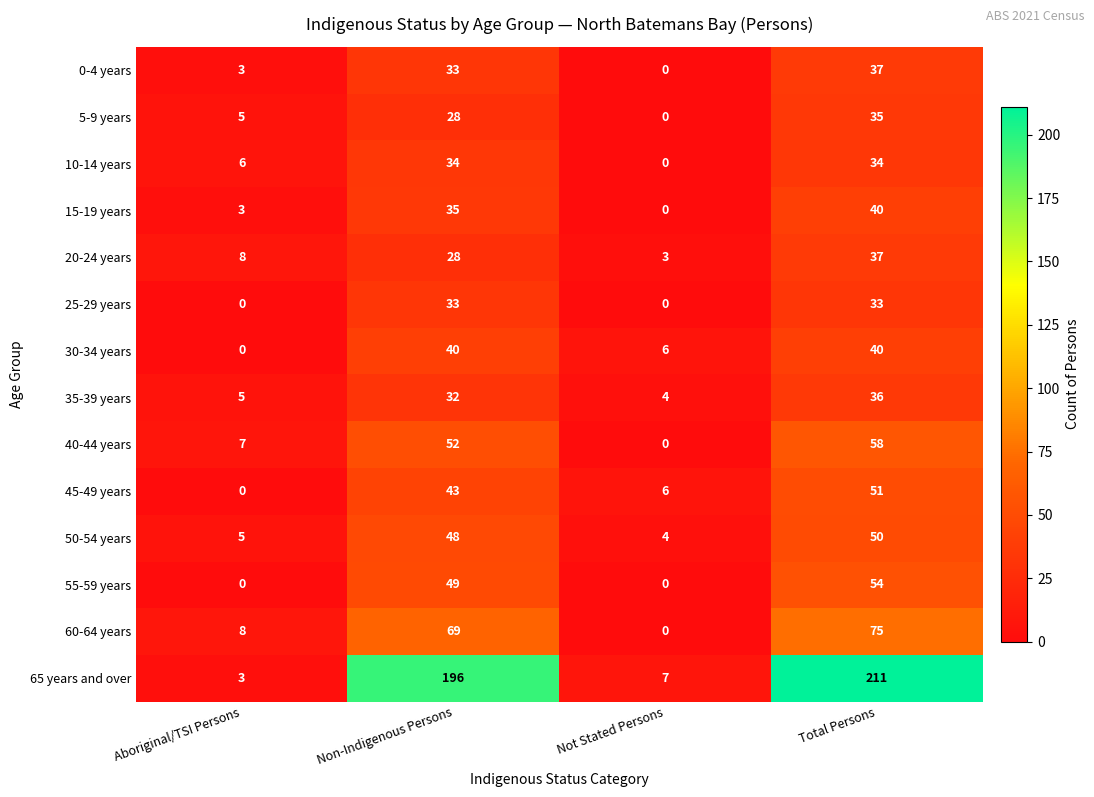

Is it true that 0-4 years equals 37 at Total Persons?

True